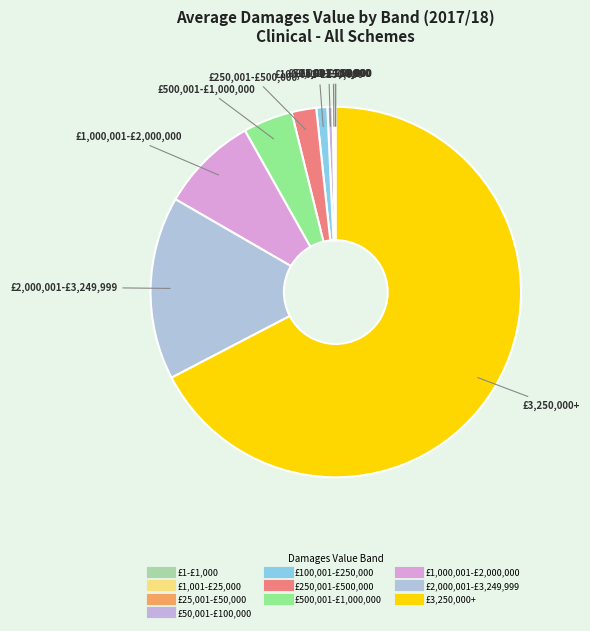

What is the largest slice in the pie chart?

£3,250,000+